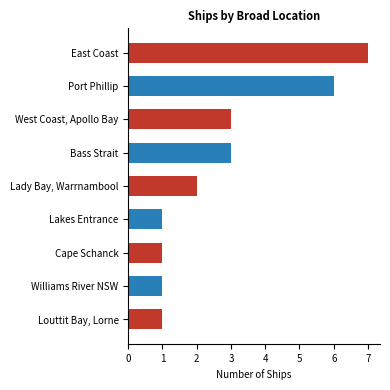

Reading bottom to top, list all the values displayed in this chart.

Louttit Bay, Lorne=1	Williams River NSW=1	Cape Schanck=1	Lakes Entrance=1	Lady Bay, Warrnambool=2	Bass Strait=3	West Coast, Apollo Bay=3	Port Phillip=6	East Coast=7